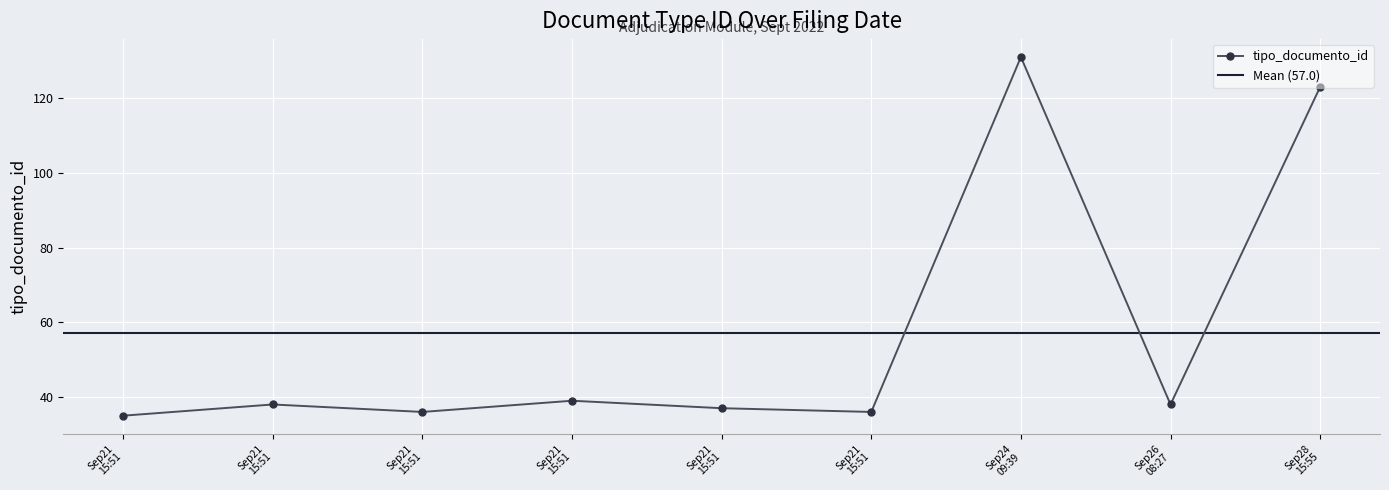

What is the average value?

57